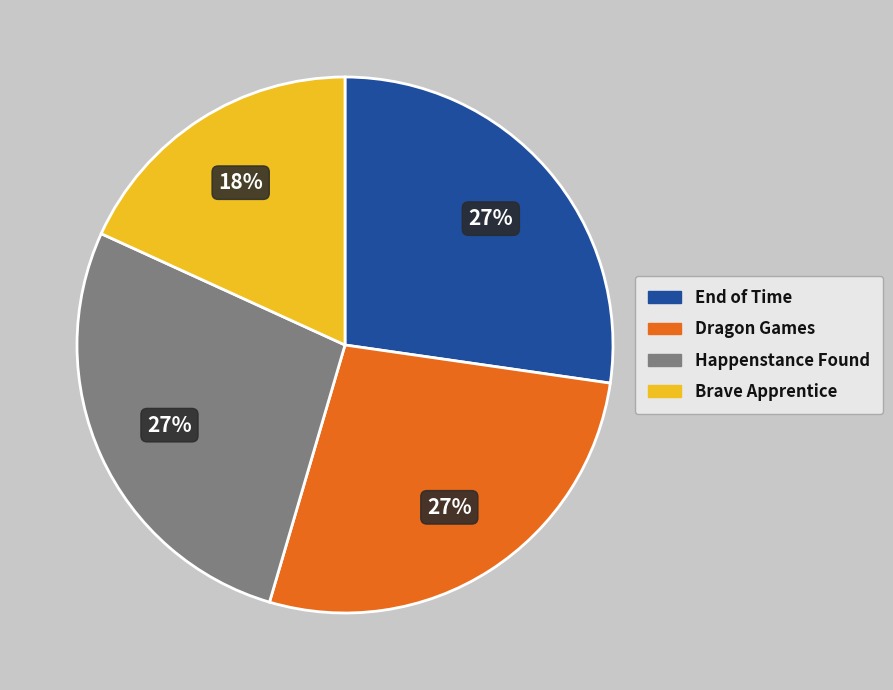

To the nearest percent, what percentage of the pie is Happenstance Found?

27%